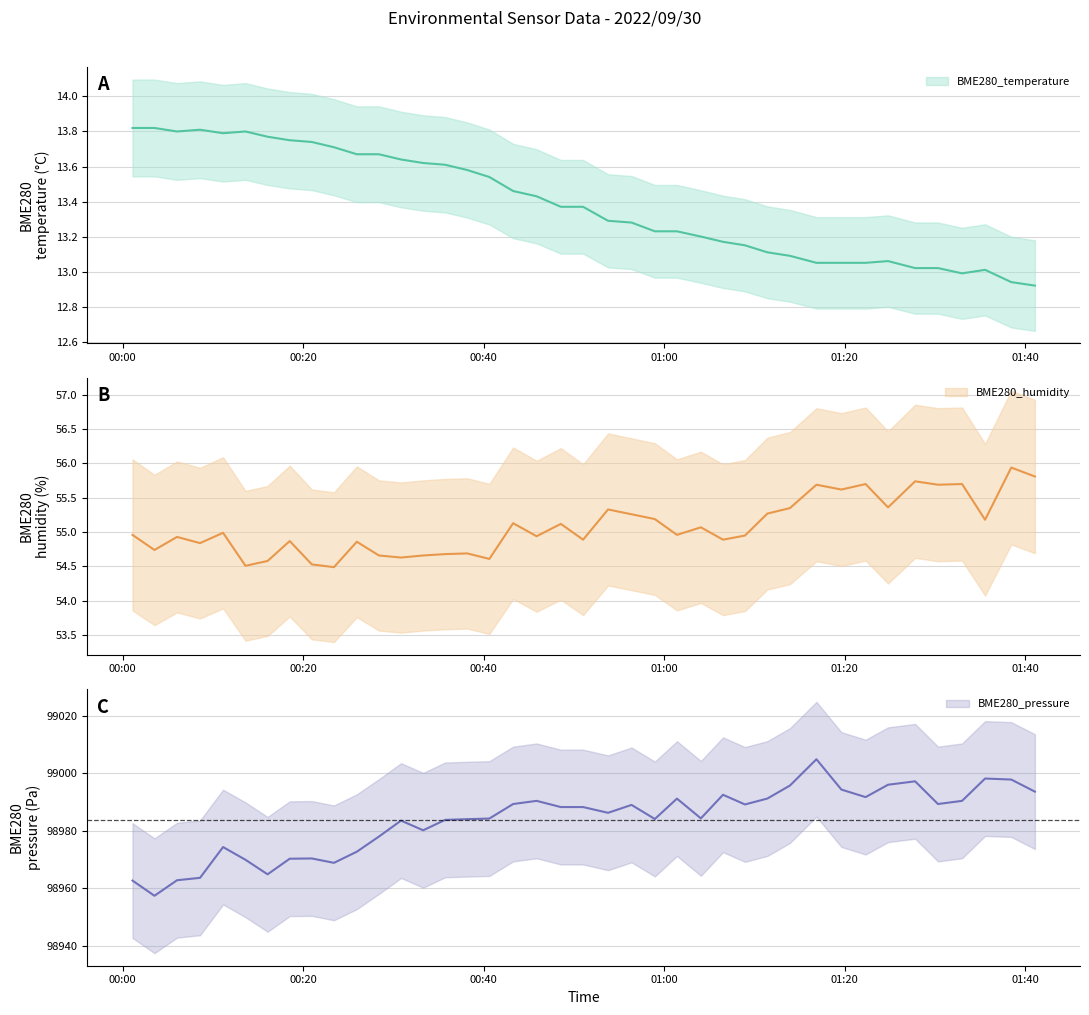

Count the number of data series in this chart.

3